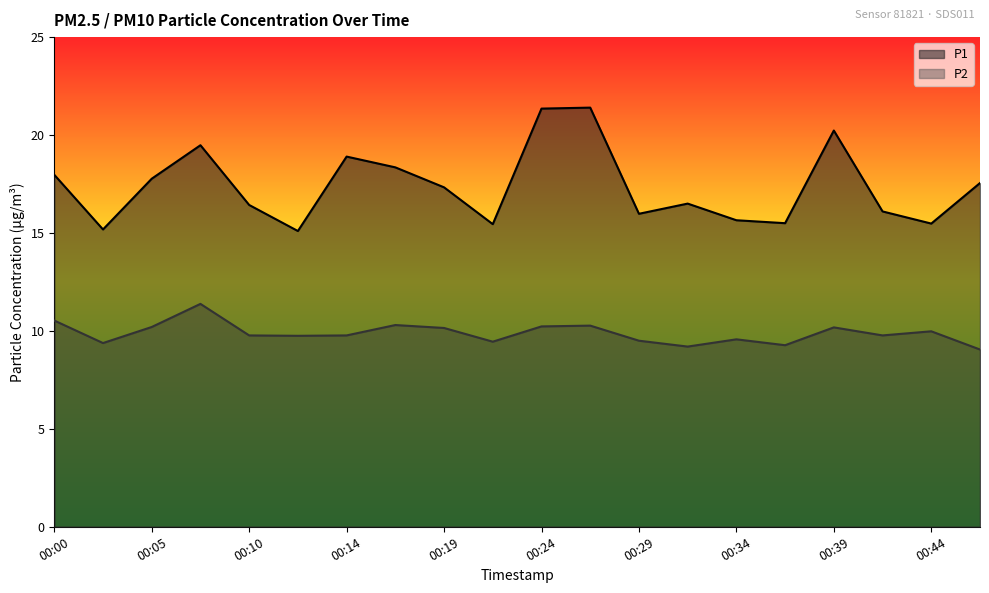

True or false: P2 and P1 cross at least once.

False